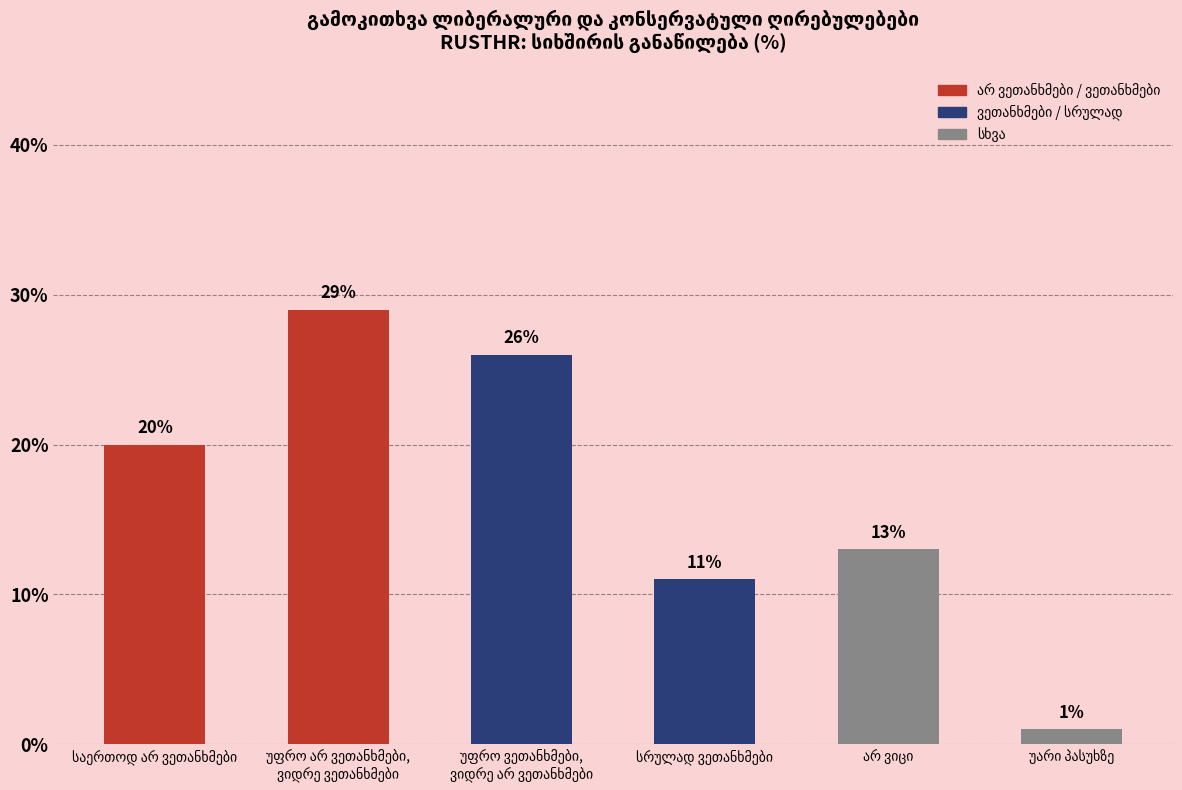

What is the average value?

17